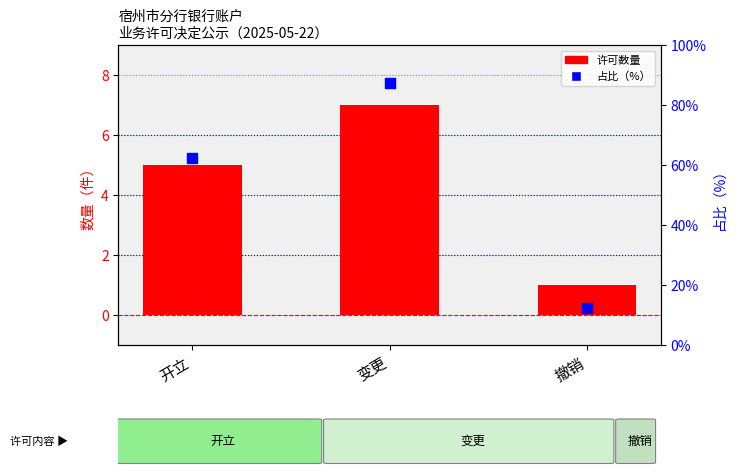

Which series reaches the minimum Y coordinate?

许可数量